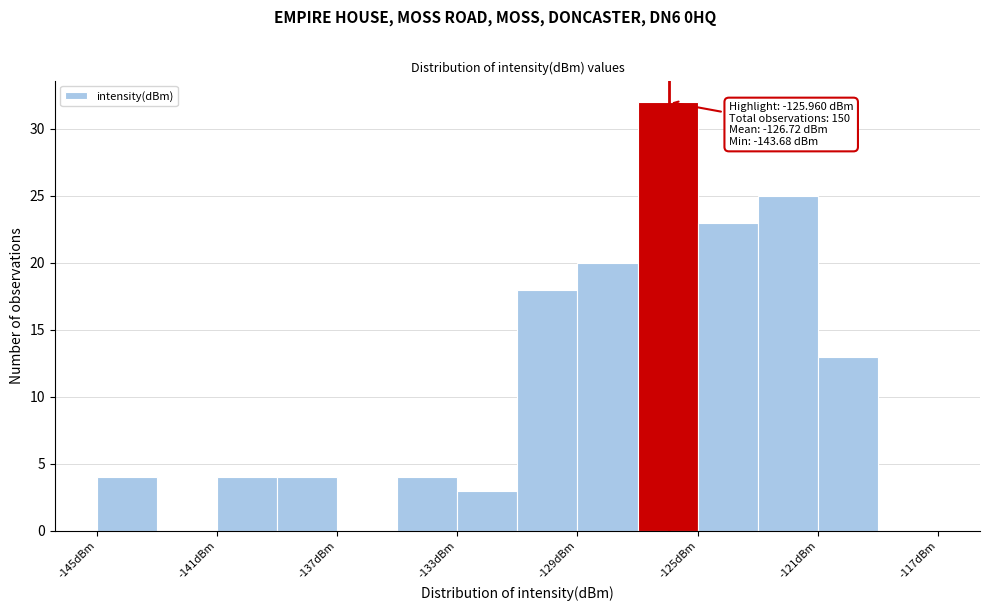

Which range on the x-axis has the tallest bar?

-127 to -125